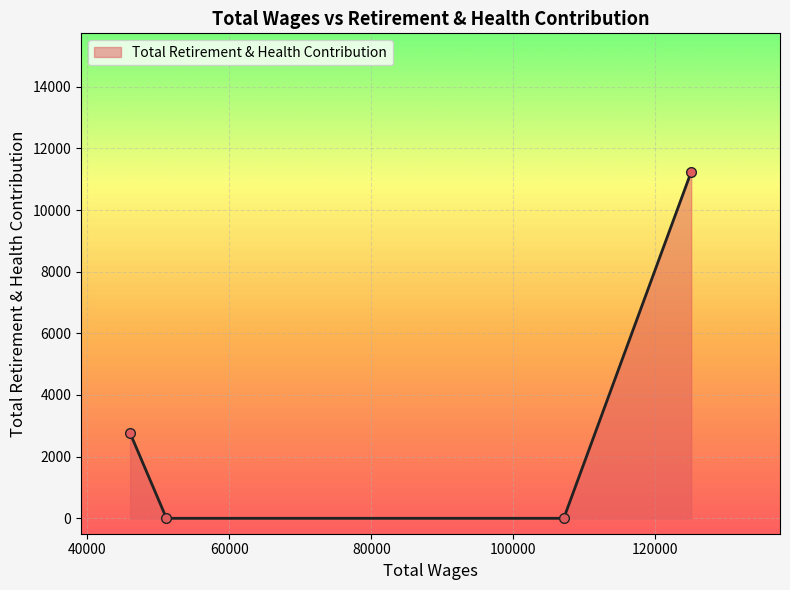

True or false: the data has more than 2 interior local peaks.

False